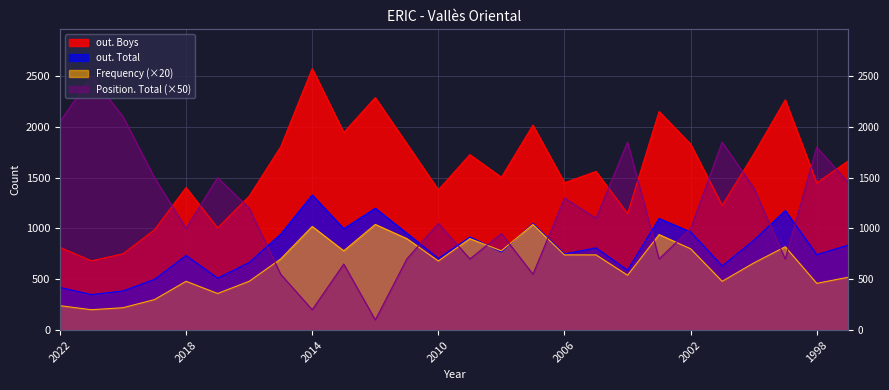

True or false: Frequency and out. Boys intersect in this chart.

False